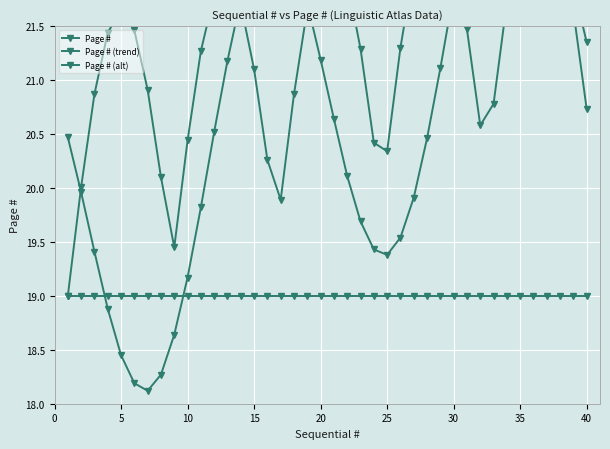

What is the spread (max minus min) of values at 35?

1.8